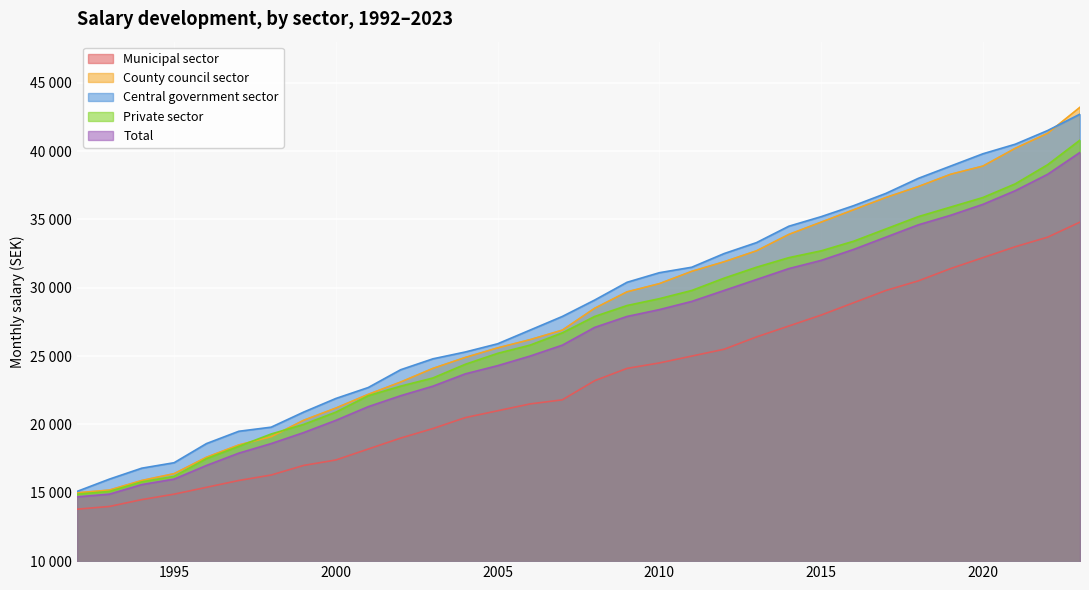

True or false: Private sector and Central government sector cross at least once.

False